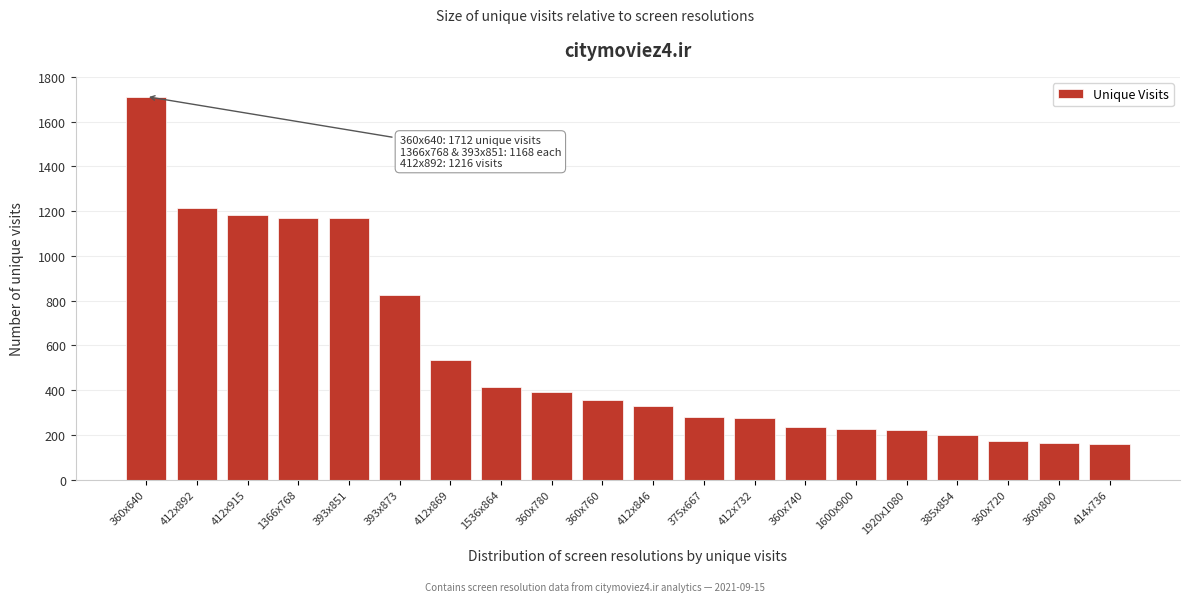

Which category has the highest value across all series?

360x640